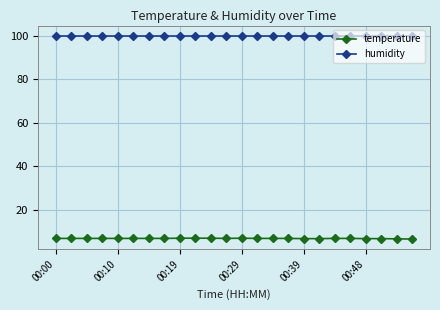

At how many categories does at least one series exceed 48?

24